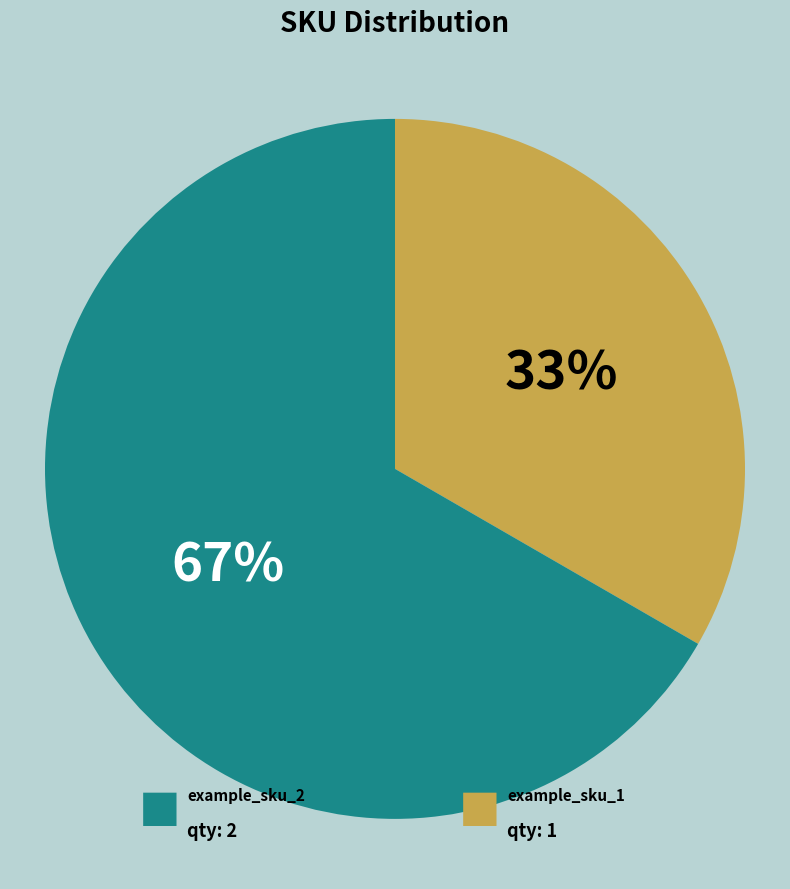

To the nearest percent, what is the average slice percentage?

50%